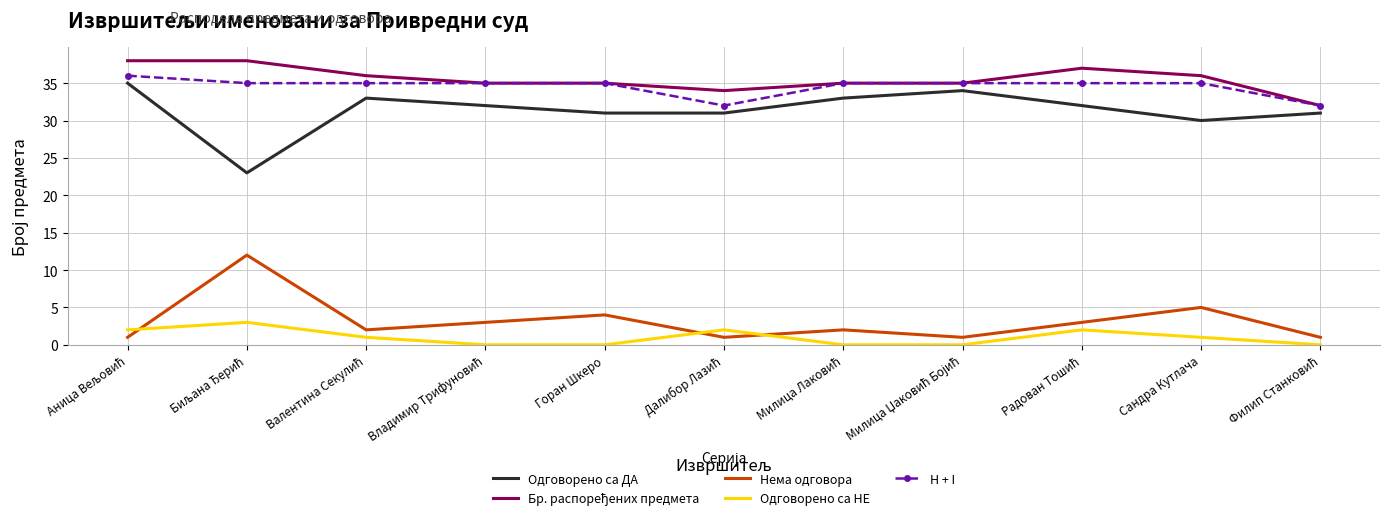

The Нема одговора series shows 4 at Горан Шкеро. True or false?

True